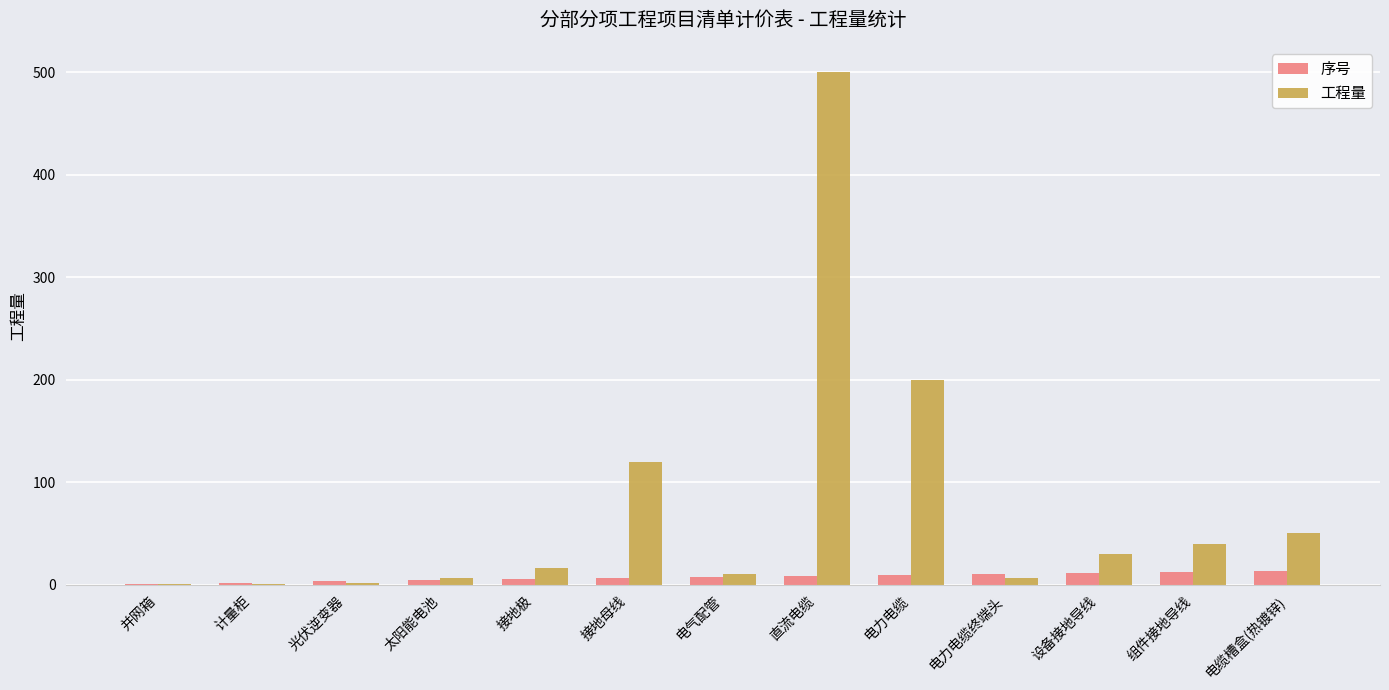

Is the value of 序号 at 设备接地导线 greater than the value of 工程量 at 计量柜?

Yes